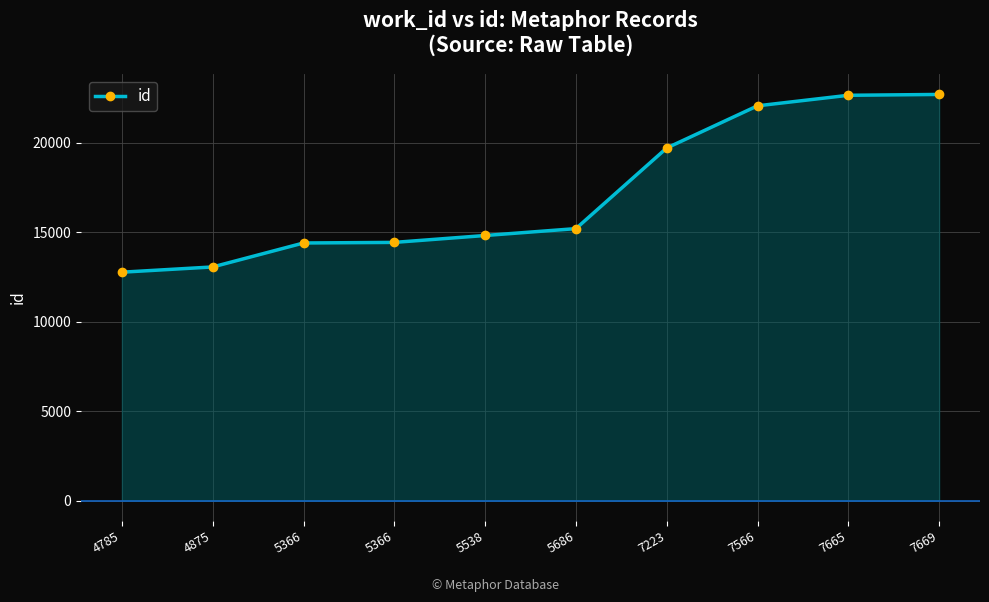

Which has a higher value, 7566 or 5686?

7566